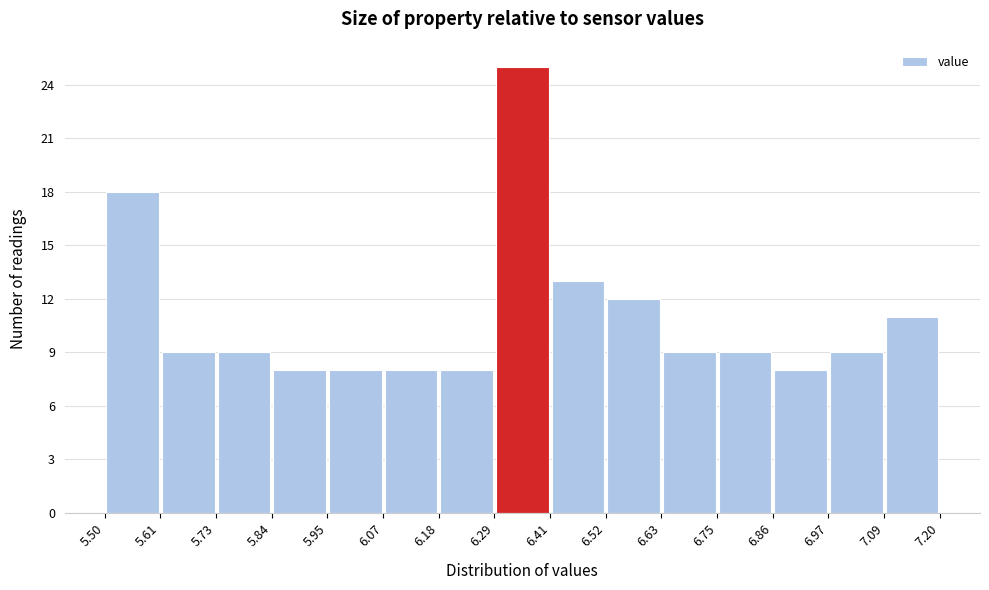

How tall is the bar that spans 6.63 to 6.75 on the x-axis? The values are not printed on the chart, so give them approximately, as read against the axis.

9